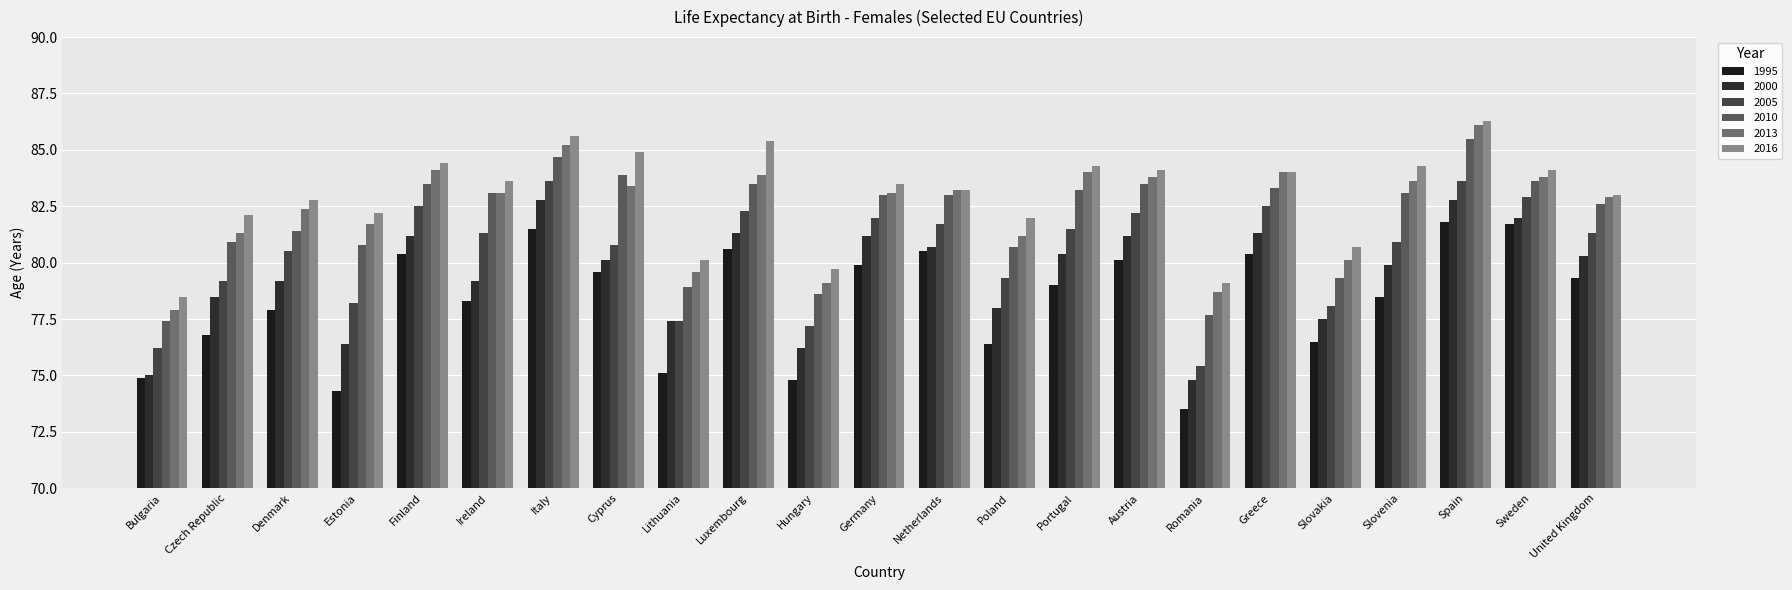

What is the difference between the 2000 values at Romania and Austria?

6.4